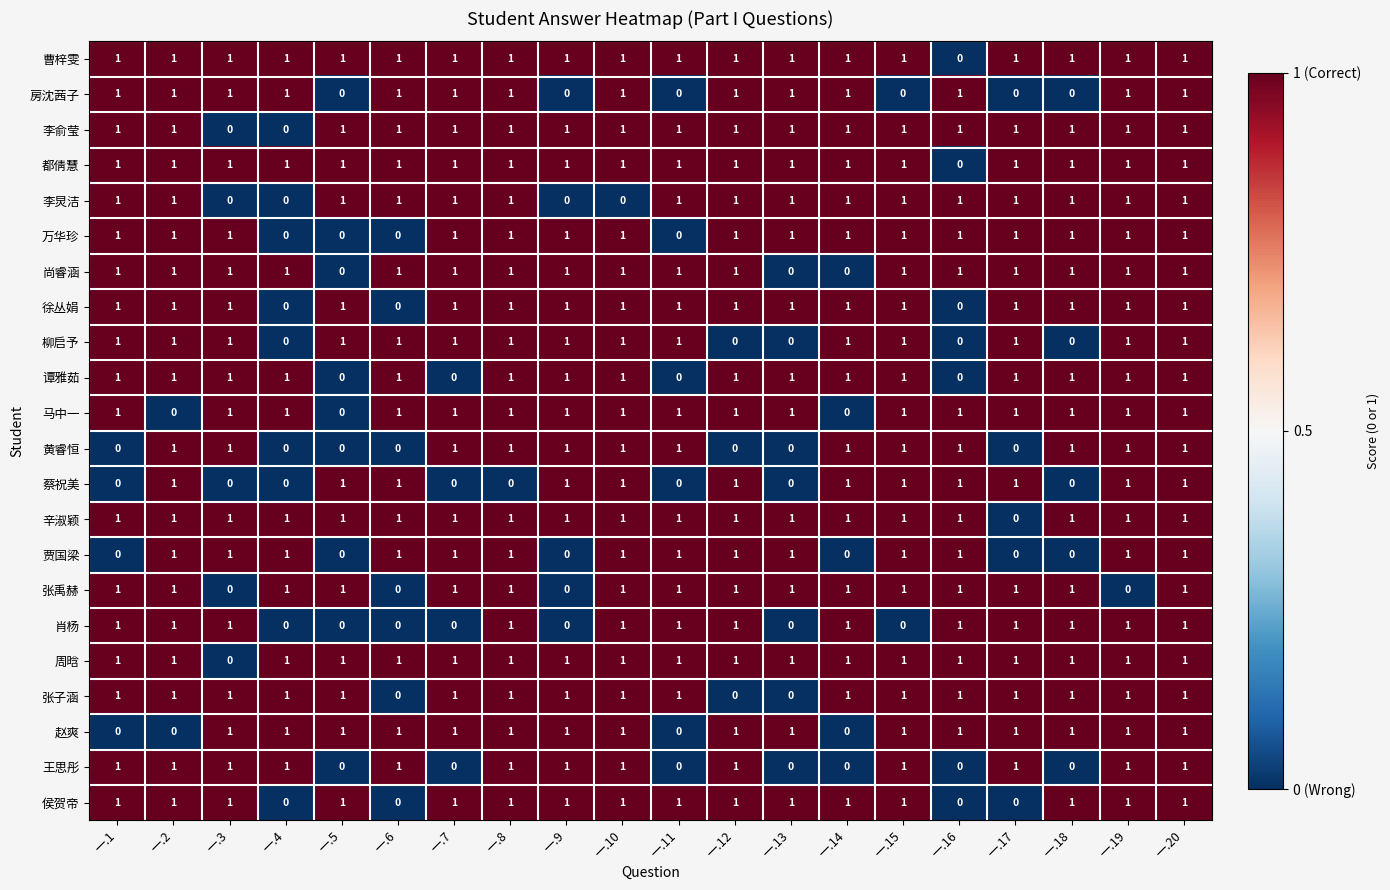

At how many categories does at least one series exceed 0?

20